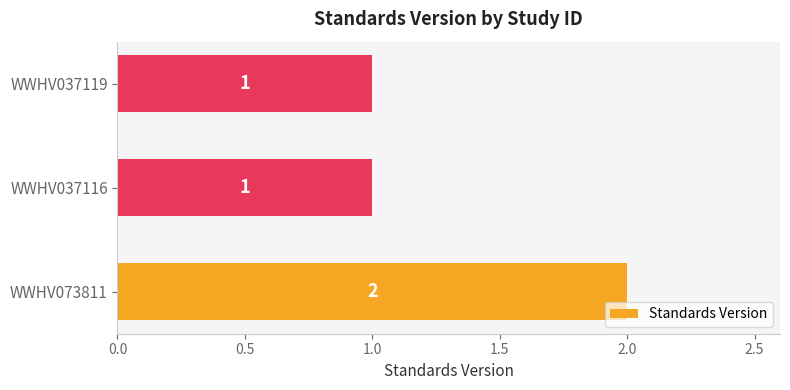

At which category does the chart reach its peak across all series?

WWHV073811